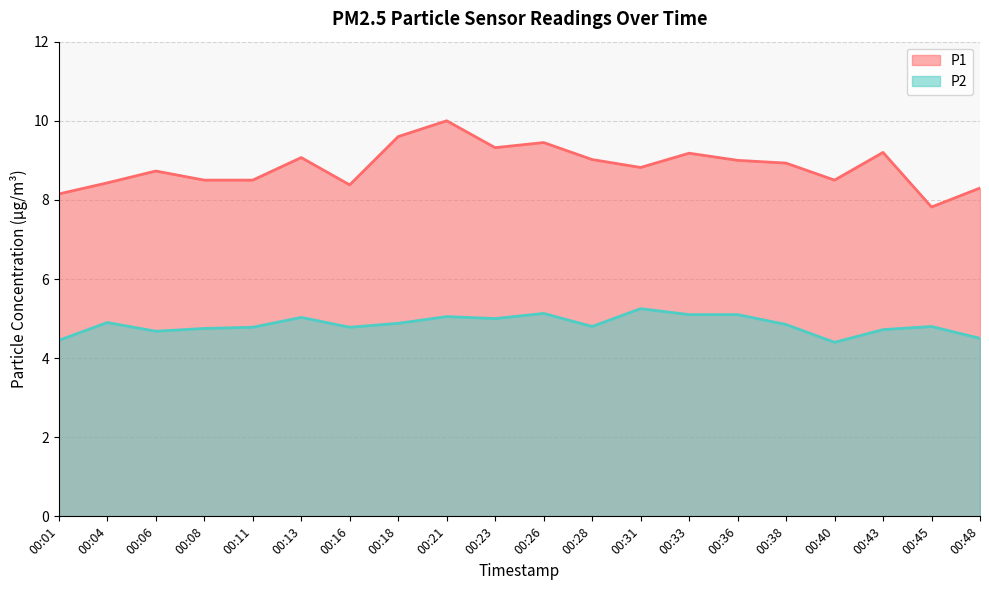

What is the total value across all series at 00:06?

13.4